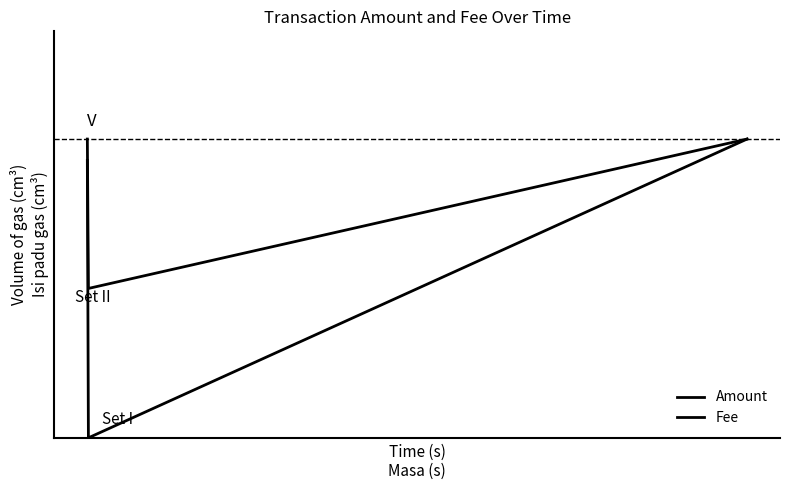

List the series in order of their peak value, highest first.

Amount, Fee